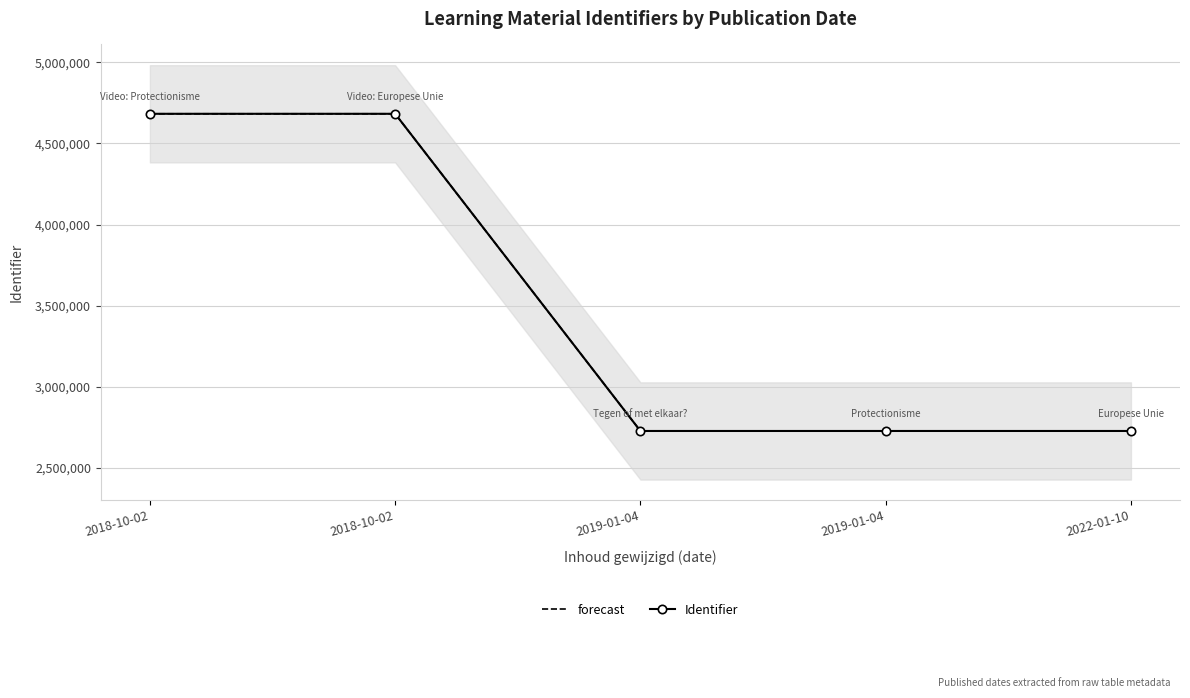

How many data points does each series have?

5